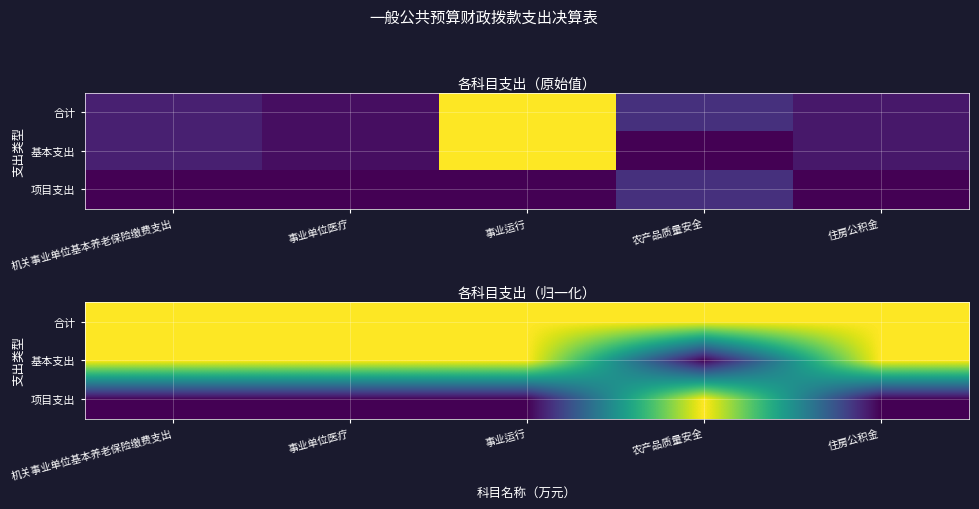

How many data points in 项目支出 are above 0?

1